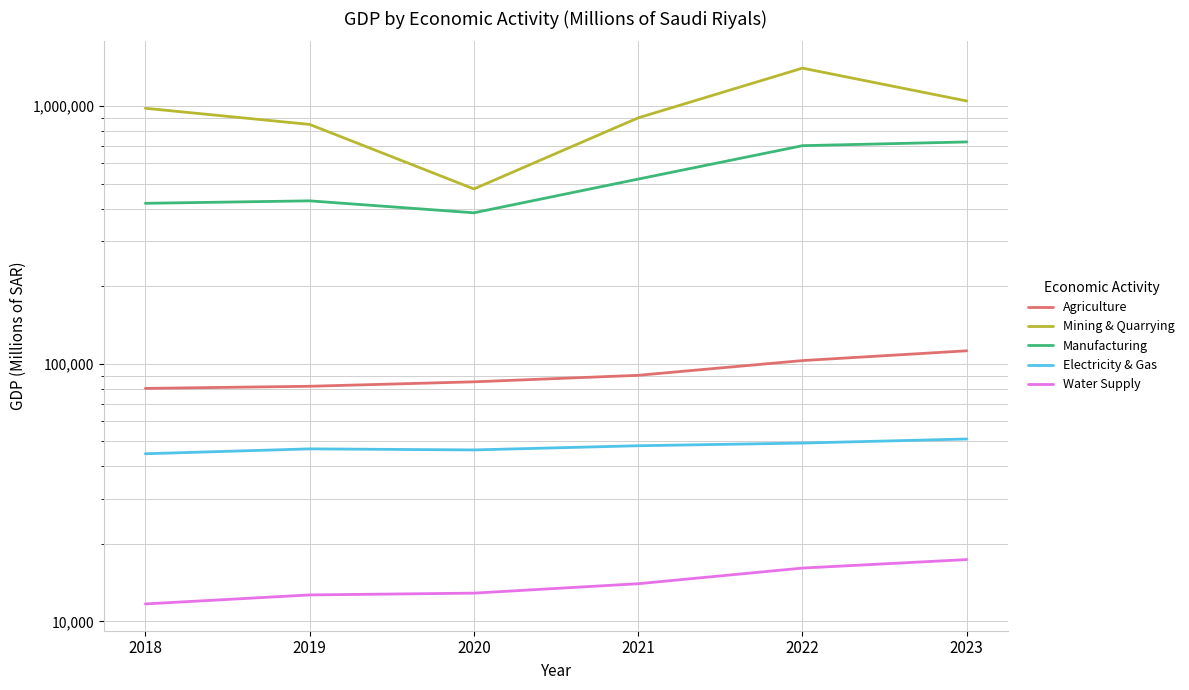

Is the value of Manufacturing at 2023 greater than the value of Water Supply at 2020?

Yes